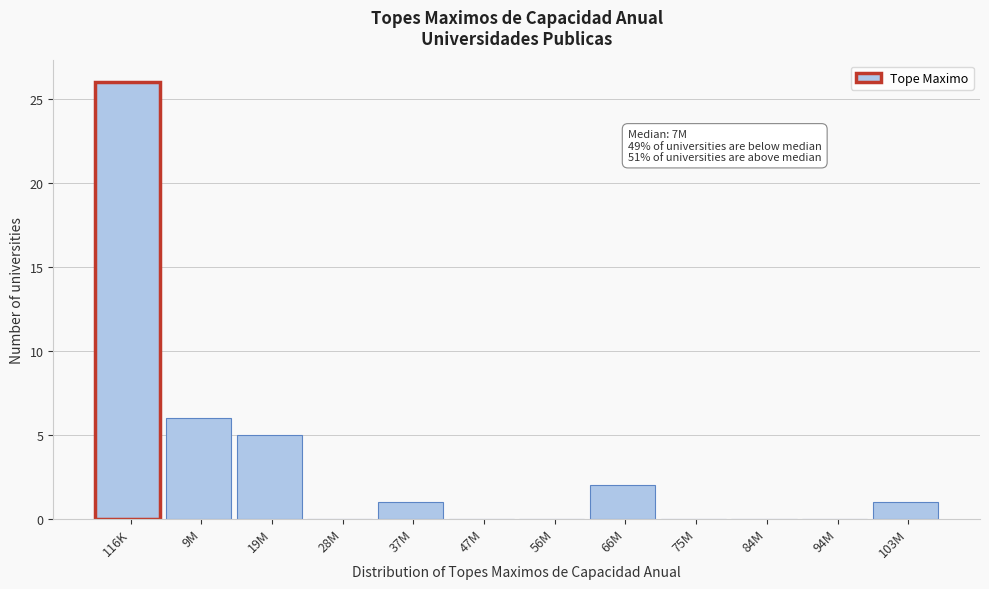

Reading left to right, list all the values displayed in this chart.

116K=26	9M=6	19M=5	28M=0	37M=1	47M=0	56M=0	66M=2	75M=0	84M=0	94M=0	103M=1